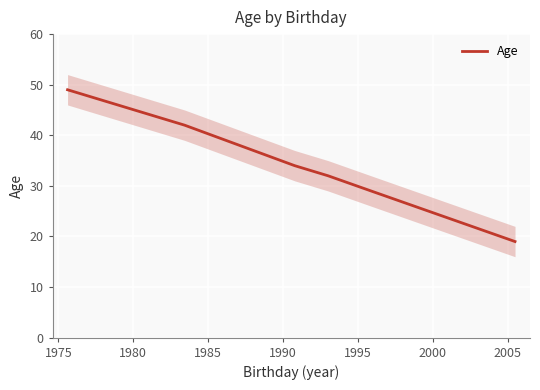

What is the minimum value for Age?

19